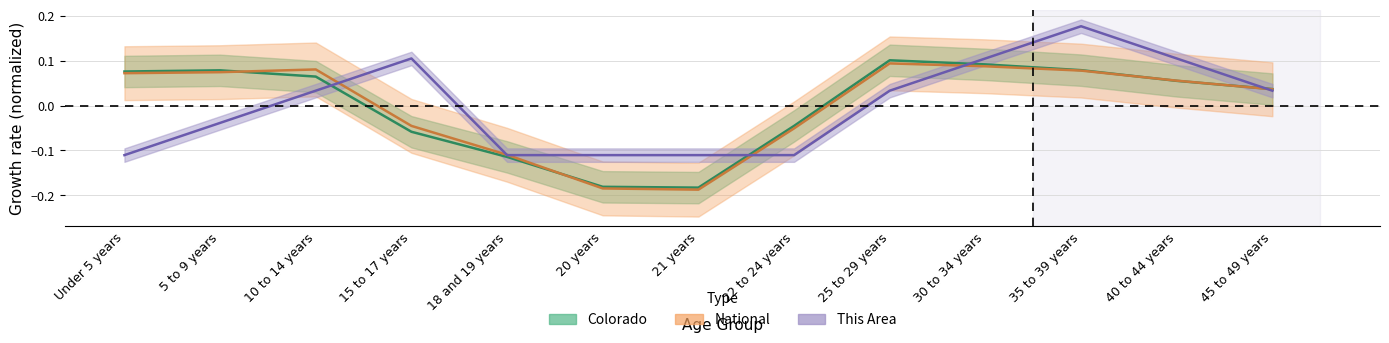

List the labels in order of National value, smallest first.

21 years, 20 years, 18 and 19 years, 22 to 24 years, 15 to 17 years, 45 to 49 years, 40 to 44 years, Under 5 years, 5 to 9 years, 35 to 39 years, 10 to 14 years, 30 to 34 years, 25 to 29 years